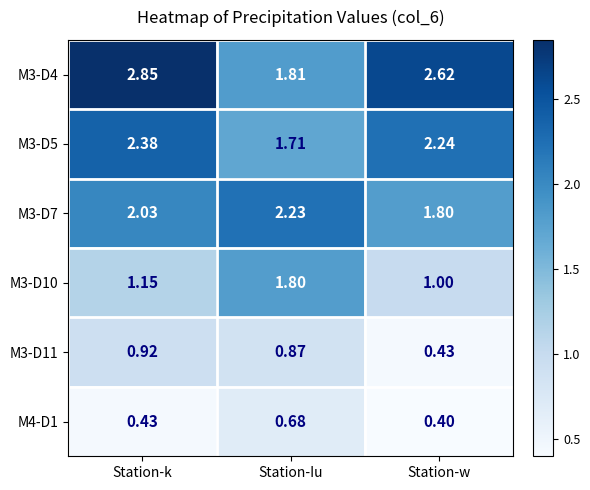

List the series in order of their peak value, lowest first.

M4-D1, M3-D11, M3-D10, M3-D7, M3-D5, M3-D4